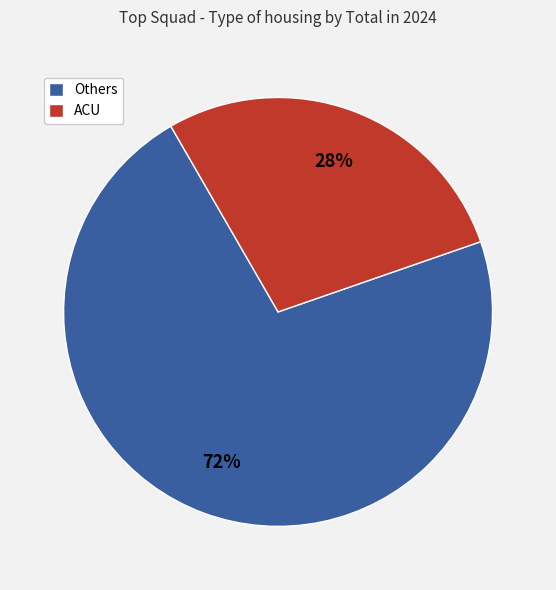

Which slice is the largest?

Others